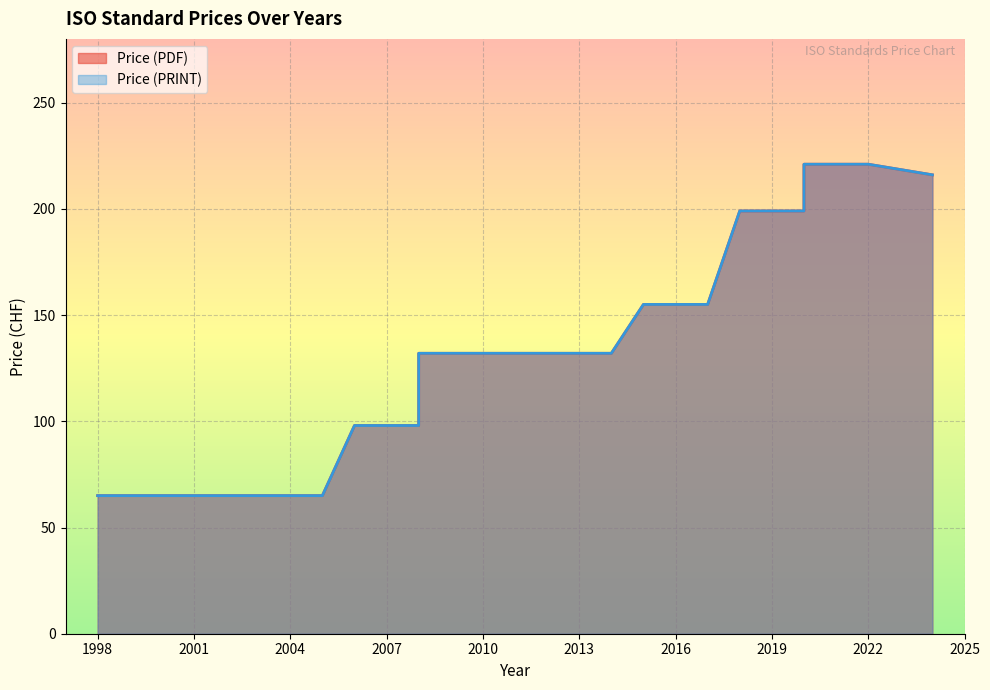

Reading left to right, list all the values displayed in this chart.

Price (PDF): 1998=65	2000=65	2001=65	2001=65	2004=65	2004=65	2004=65	2005=65	2006=98	2007=98	2008=98	2008=132	2009=132	2012=132	2013=132	2014=132	2014=132	2014=132	2015=155	2016=155	2017=155	2017=155	2017=155	2018=199	2018=199	2019=199	2020=199	2020=221	2022=221	2024=216
Price (PRINT): 1998=65	2000=65	2001=65	2001=65	2004=65	2004=65	2004=65	2005=65	2006=98	2007=98	2008=98	2008=132	2009=132	2012=132	2013=132	2014=132	2014=132	2014=132	2015=155	2016=155	2017=155	2017=155	2017=155	2018=199	2018=199	2019=199	2020=199	2020=221	2022=221	2024=216